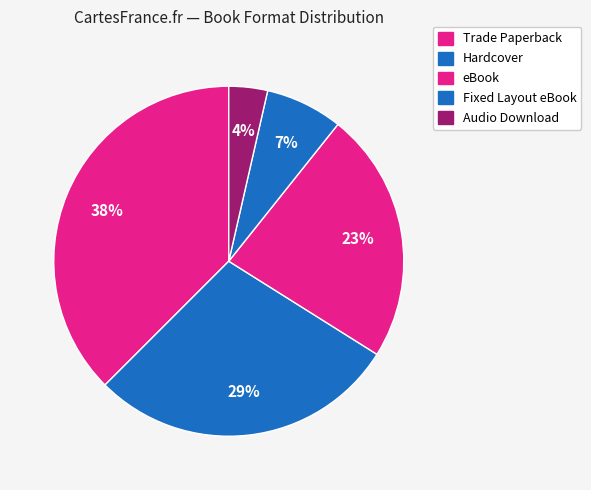

What percentage is NOT represented by Hardcover?

71.4%